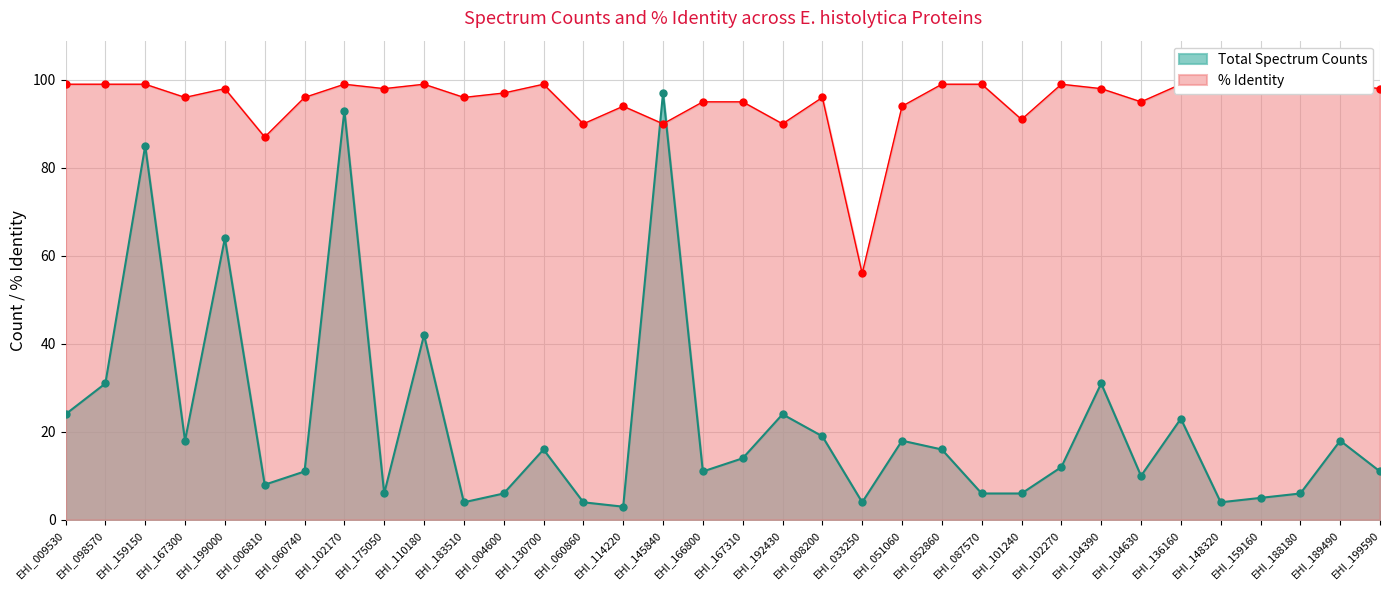

At which category is the sum across all series the highest?

EHI_102170